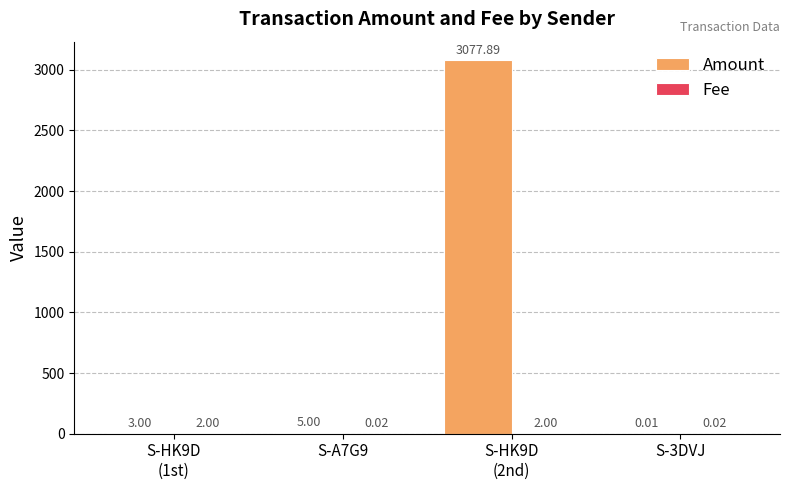

Which series has the largest total across all categories?

Amount